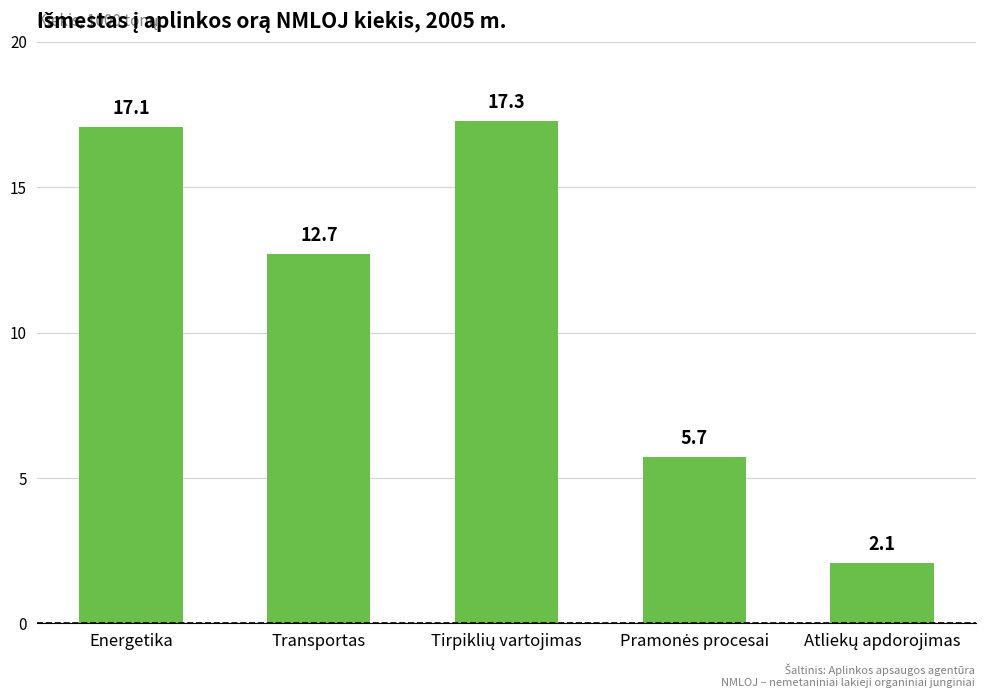

At which label does the data first exceed 12?

Energetika